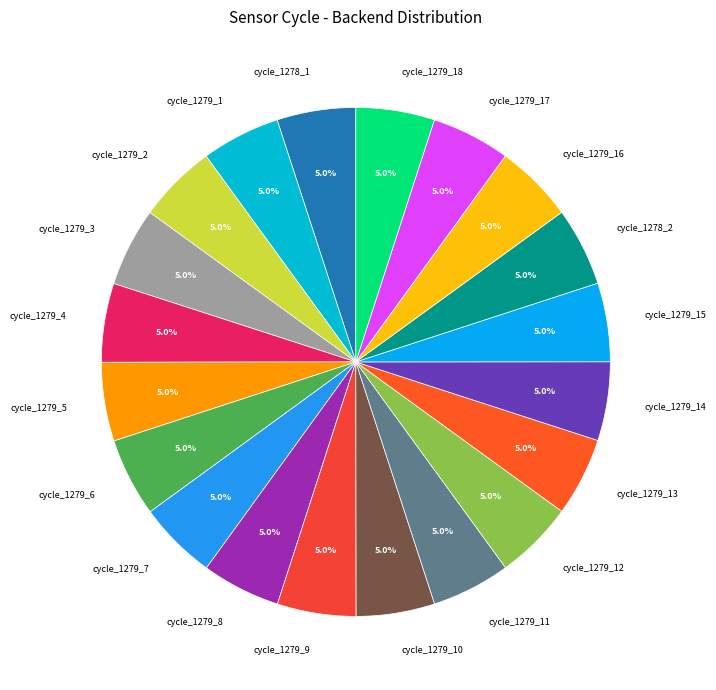

How many segments does this pie chart have?

20